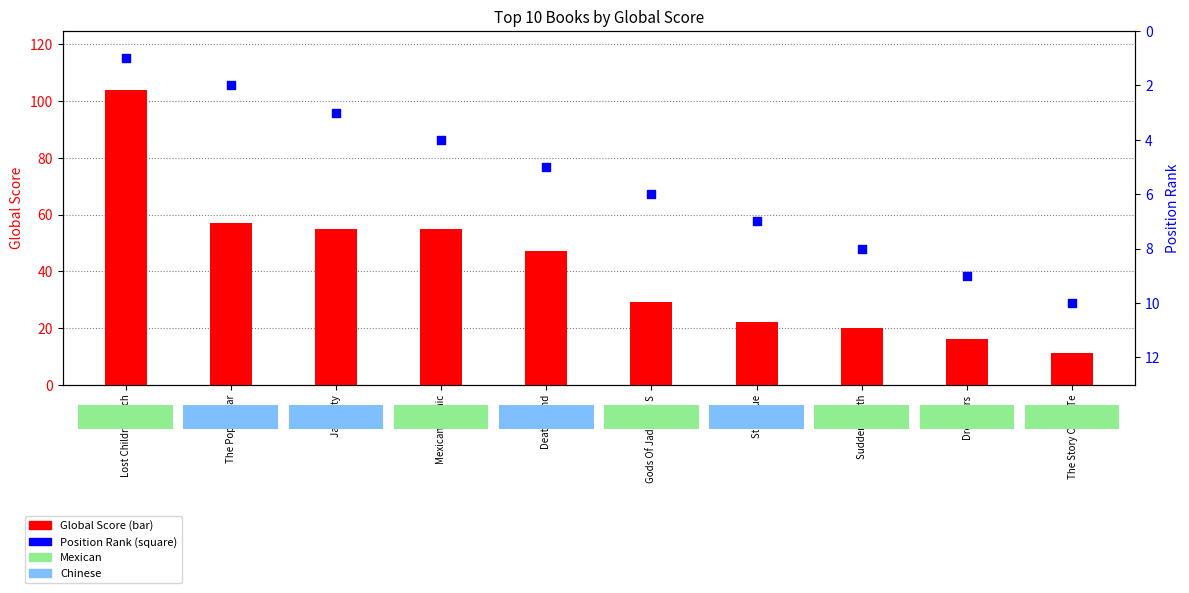

At which category is the sum across all series the highest?

Lost Children Arch